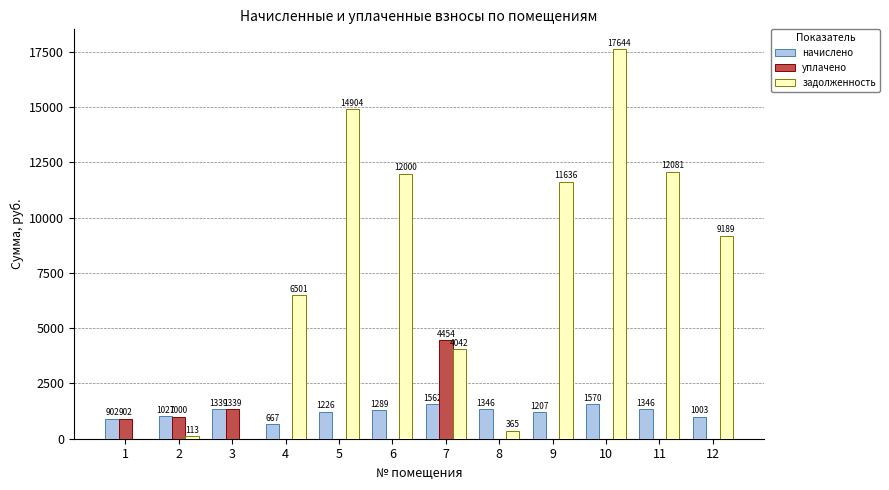

Where is задолженность nearest to the value 8821?

12